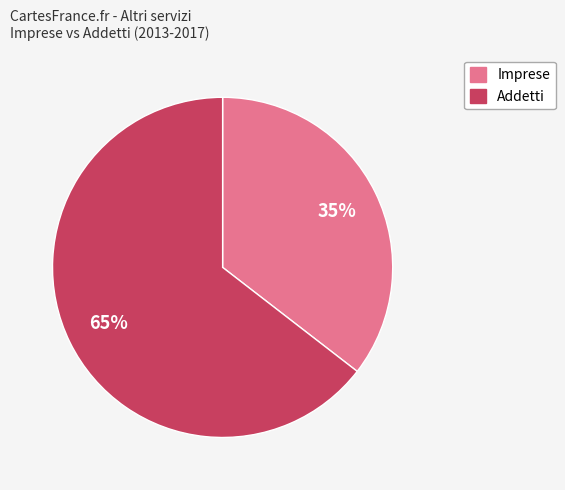

Which has a higher value, Imprese or Addetti?

Addetti